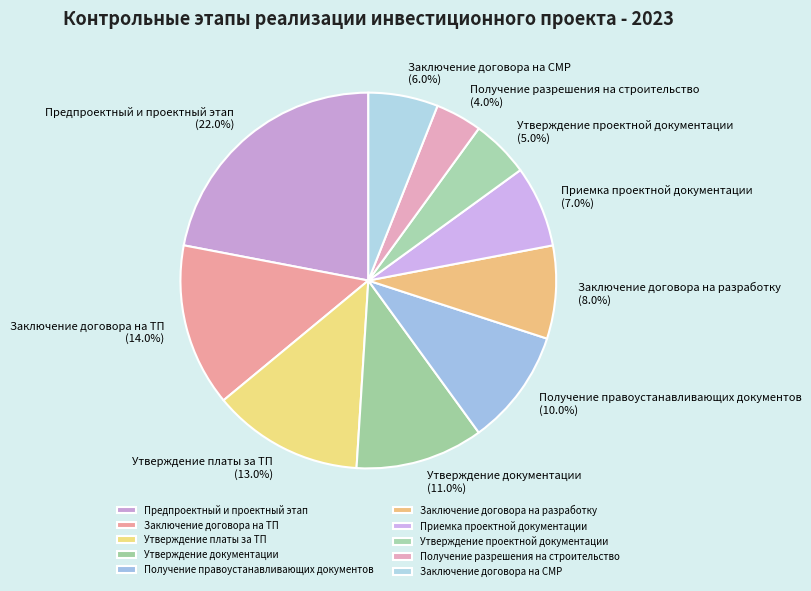

To the nearest percent, what is the difference between the largest and smallest slice percentages?

18%